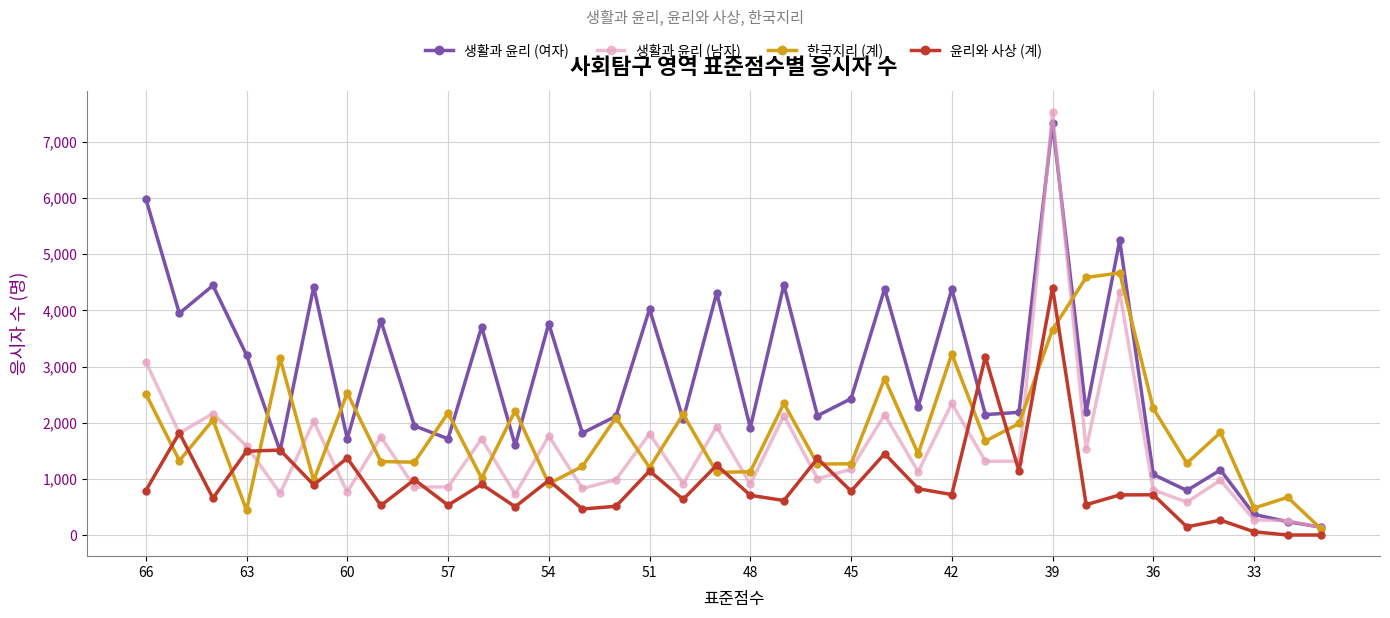

What is the difference between the maximum and minimum values in the 생활과 윤리 (여자) series?

7201